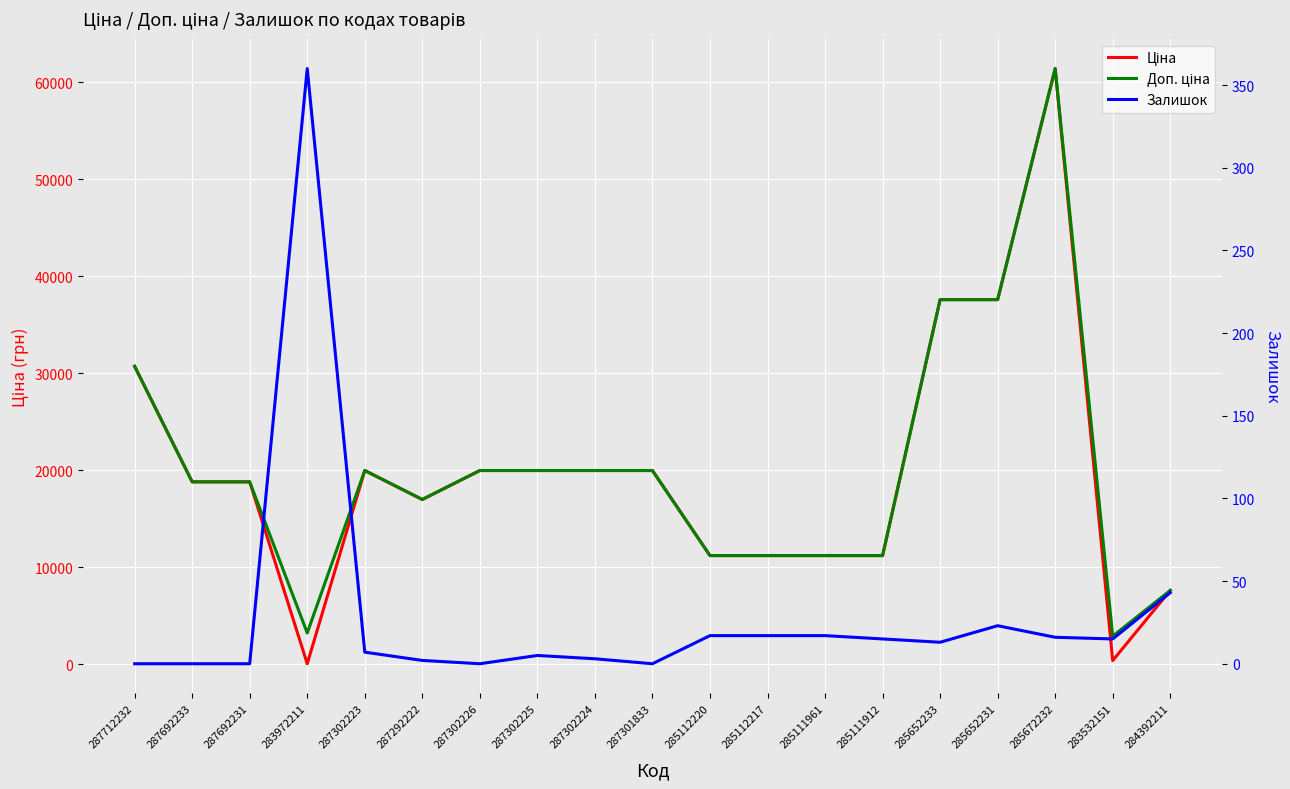

Rank the series at 285672232 from highest to lowest value.

Ціна, Доп. ціна, Залишок